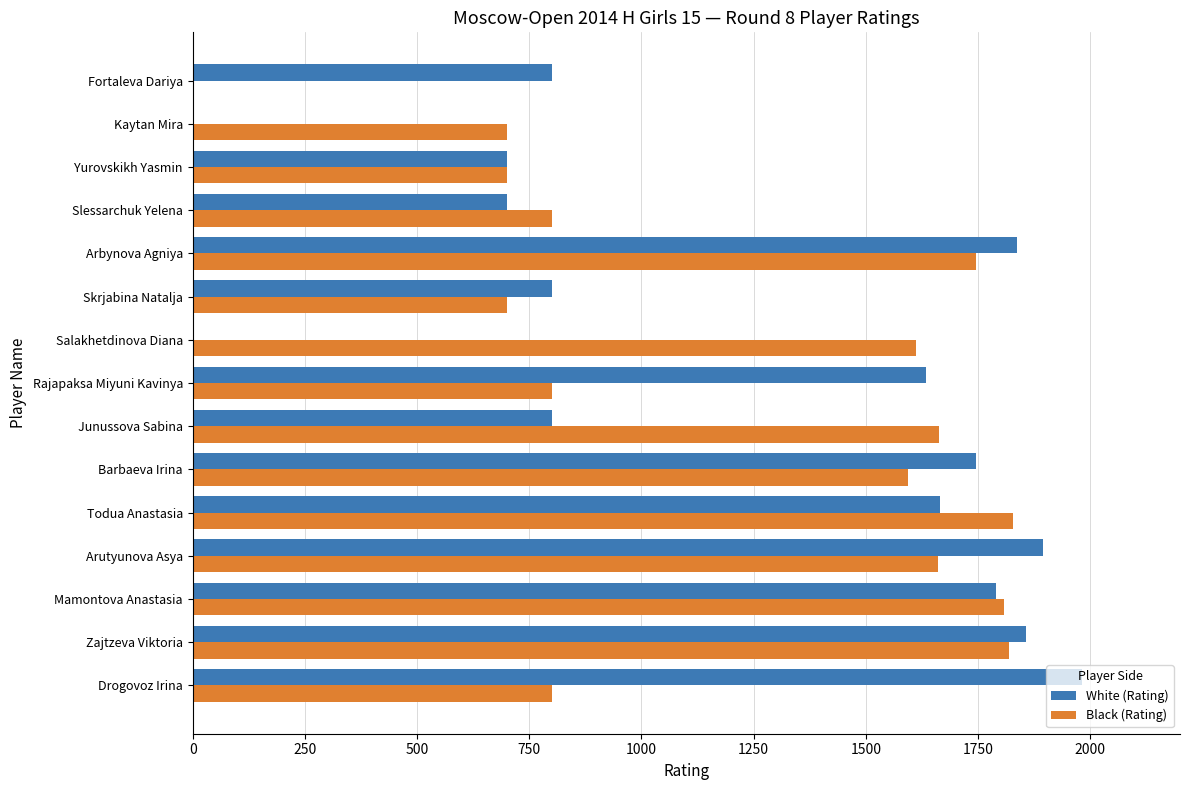

How many positive values does the Black (Rating) series have?

14